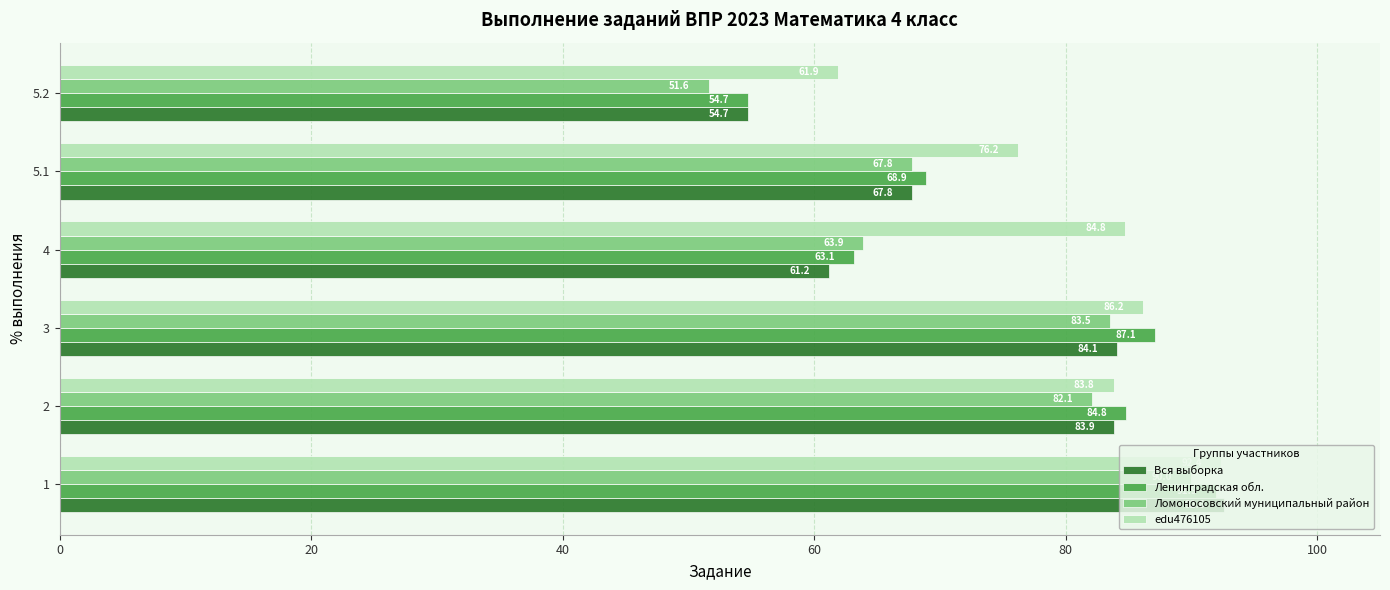

How many data points does each series have?

6